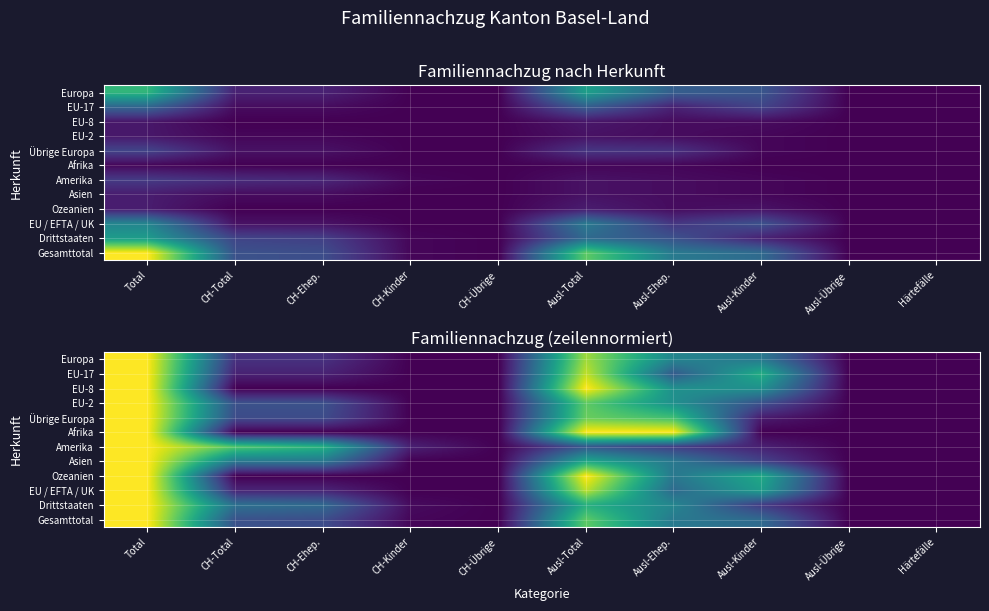

At how many categories does at least one series exceed 0?

7